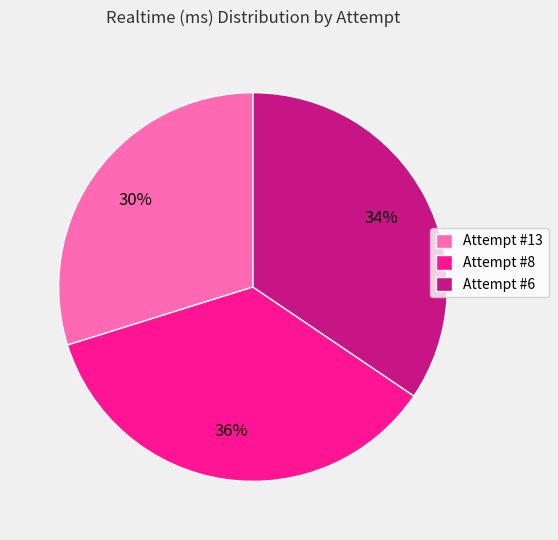

How many segments does this pie chart have?

3